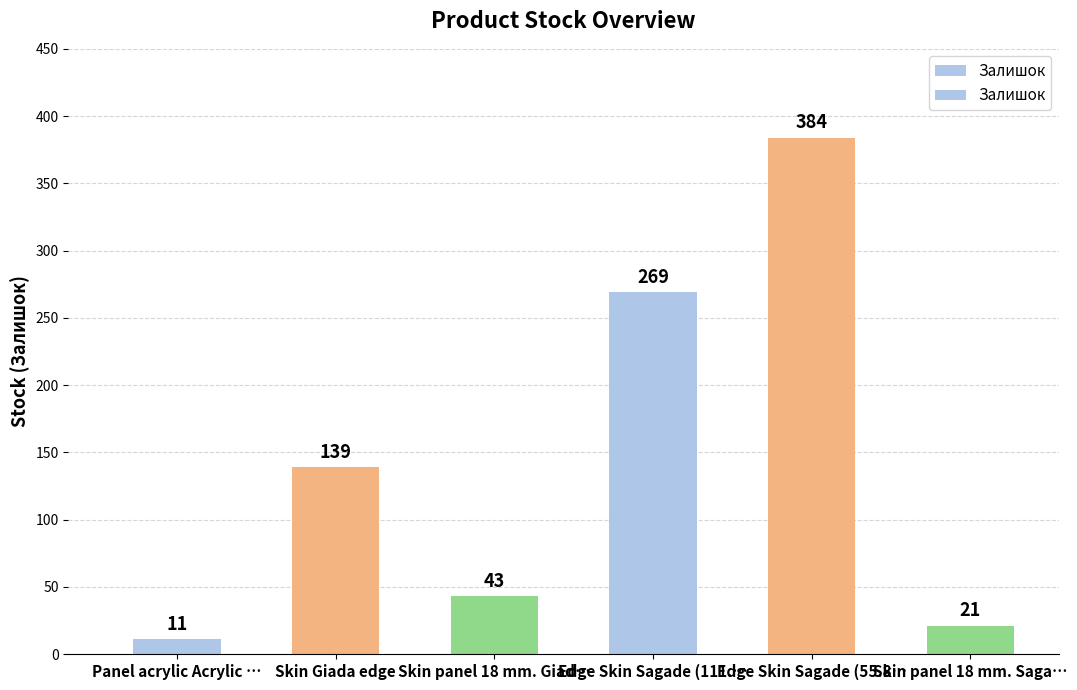

List the labels in order of value, largest first.

Edge Skin Sagade (55.8…, Edge Skin Sagade (111.…, Skin Giada edge, Skin panel 18 mm. Giad…, Skin panel 18 mm. Saga…, Panel acrylic Acrylic …